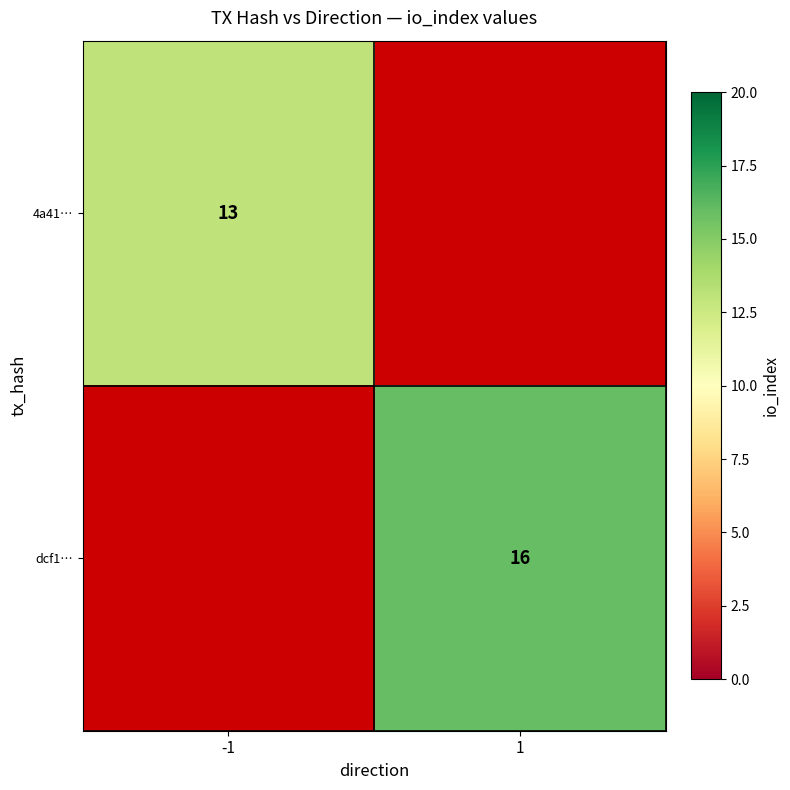

The value of 4a41… at -1 is 13. True or false?

True